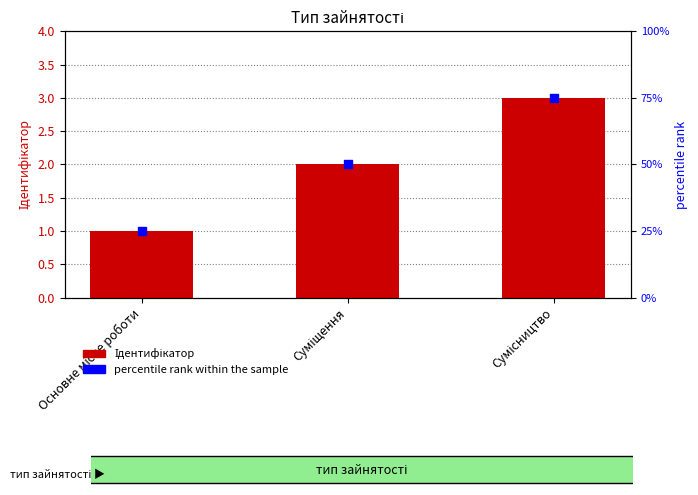

Which series has the largest total across all categories?

percentile rank within the sample